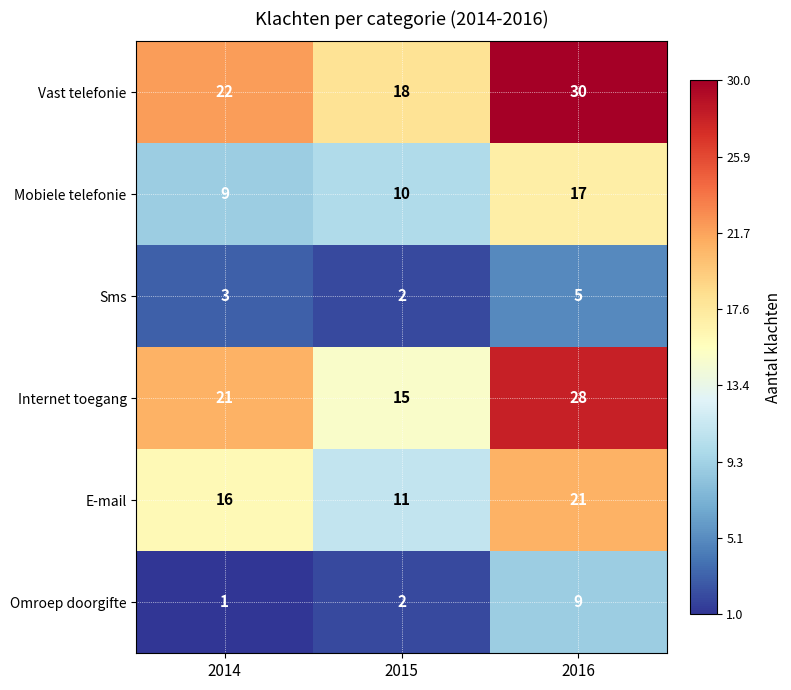

At which category is the sum across all series the highest?

2016